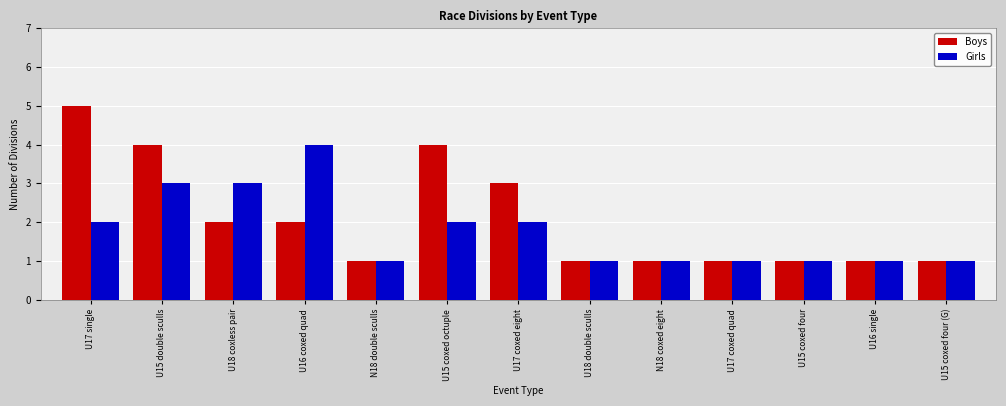

List the series in order of their overall mean, highest first.

Boys, Girls